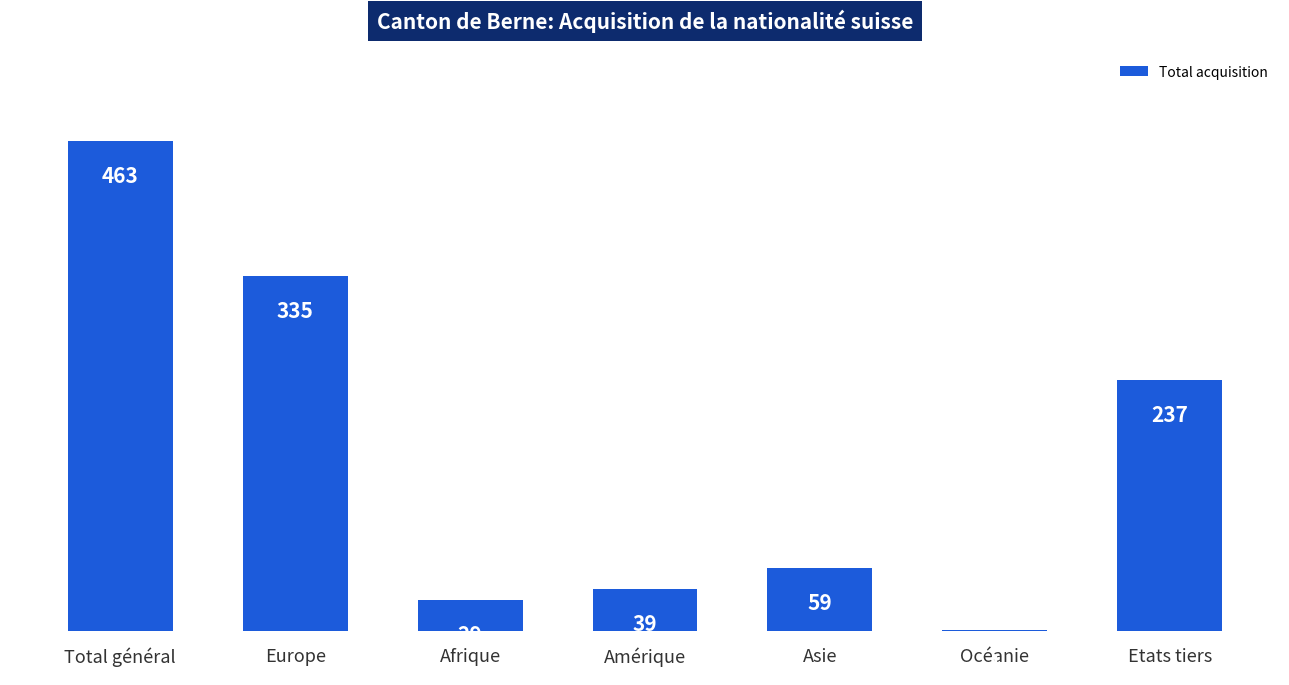

The chart shows a value of 156 at Etats tiers. True or false?

False